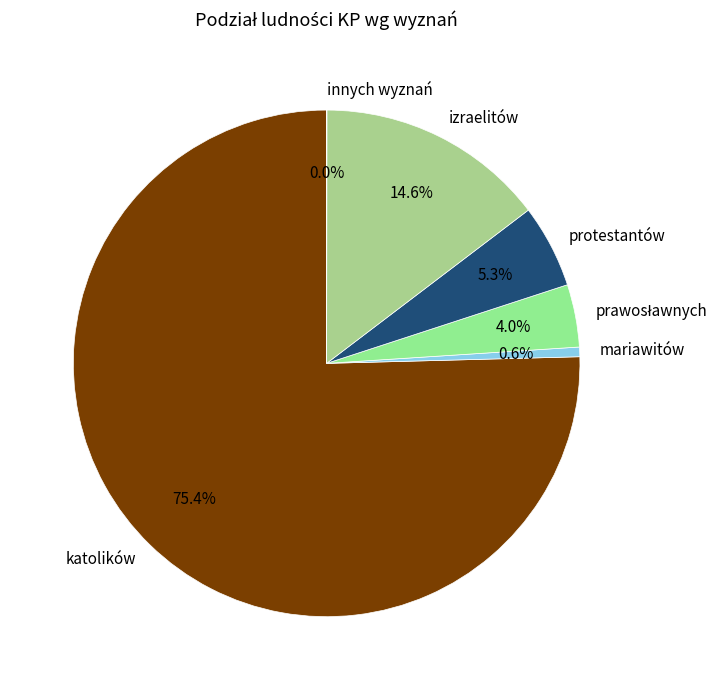

To the nearest percent, what is the average slice percentage?

17%